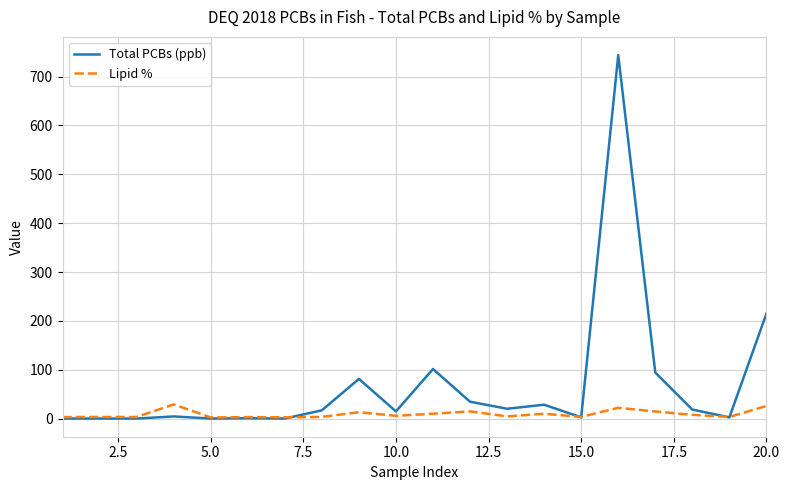

Which series has the largest total across all categories?

Total PCBs (ppb)